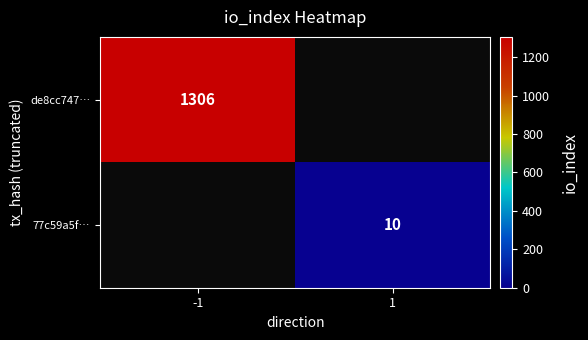

Is the value of 77c59a5f… at 1 greater than the value of de8cc747… at -1?

No